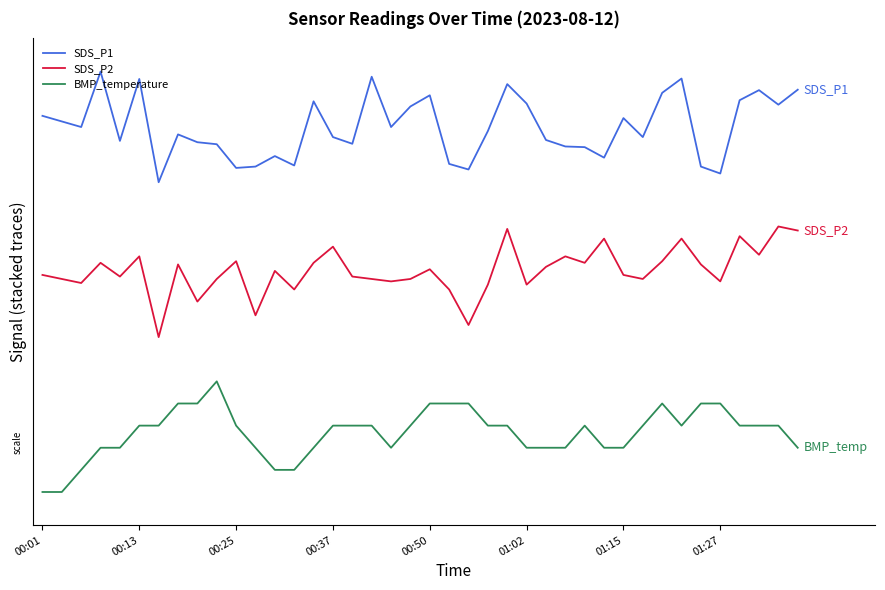

What is the maximum value shown in the chart?

3.8